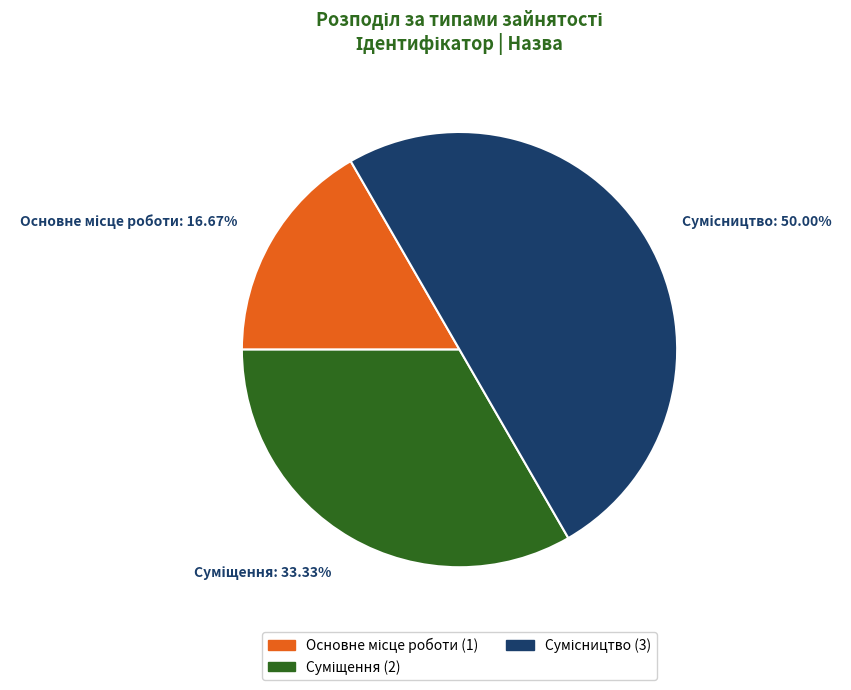

Do Суміщення and Основне місце роботи together represent more than half of the pie?

No